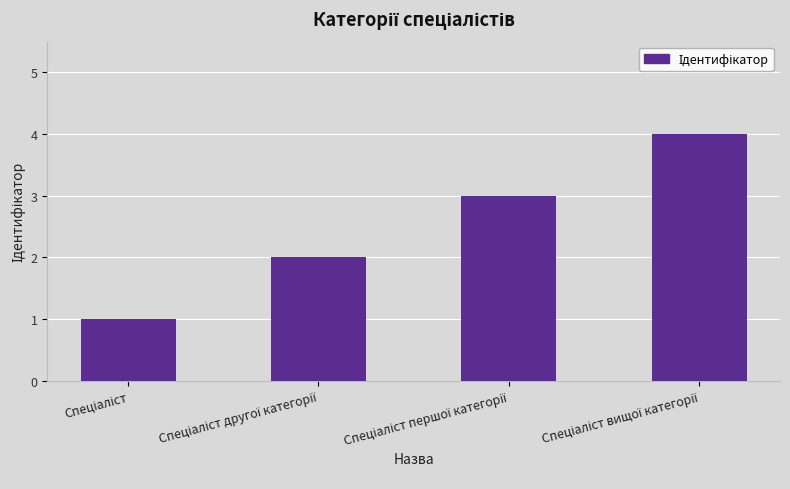

What is the sum of all values?

10